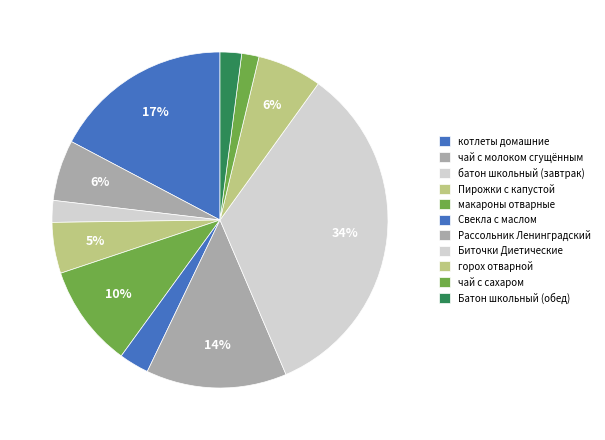

How many slices are in this pie chart?

11